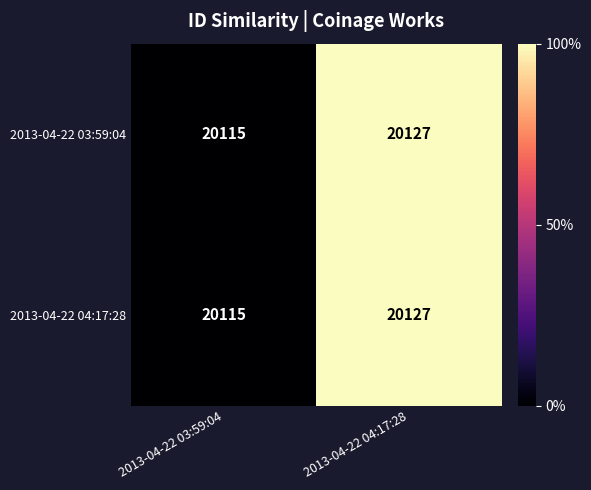

At which category does the chart reach its peak across all series?

2013-04-22 04:17:28